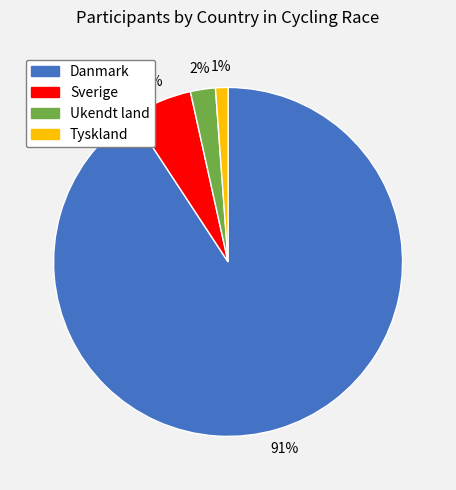

How many segments does this pie chart have?

4